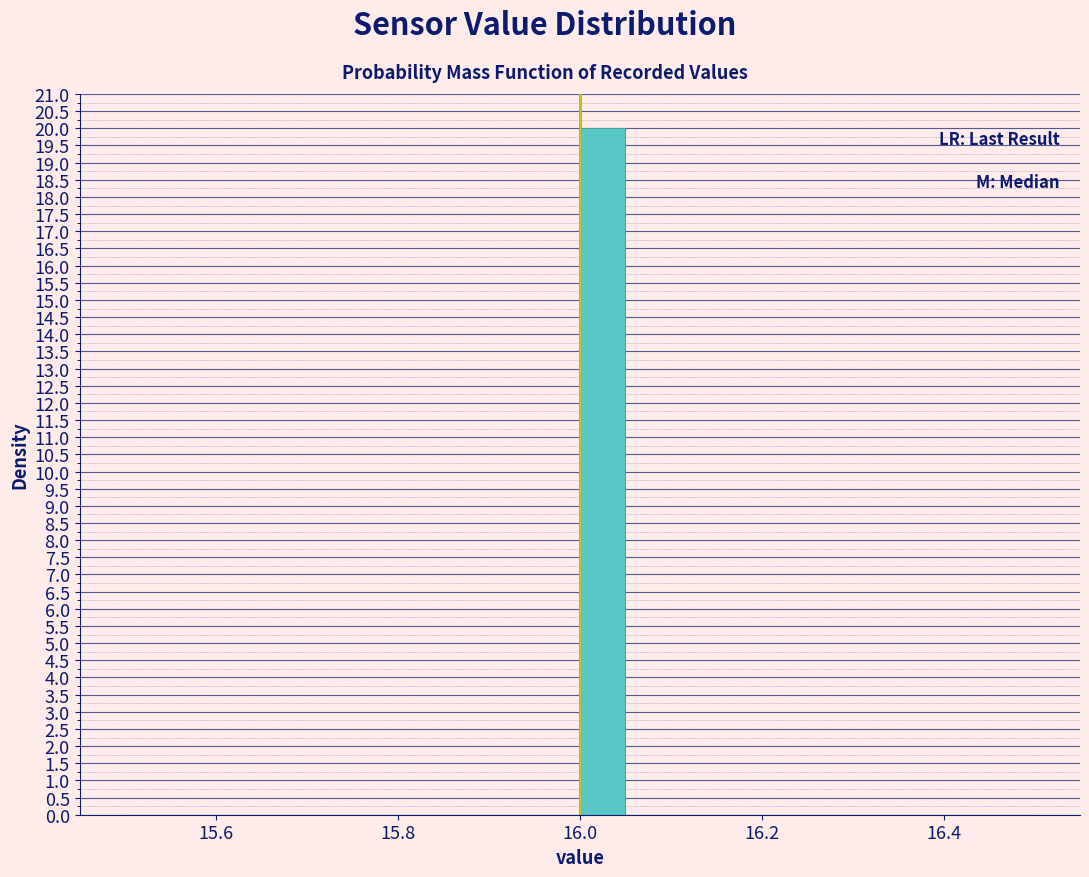

Read against the x-axis, roughly where is the centre of the tallest bar?

16.02